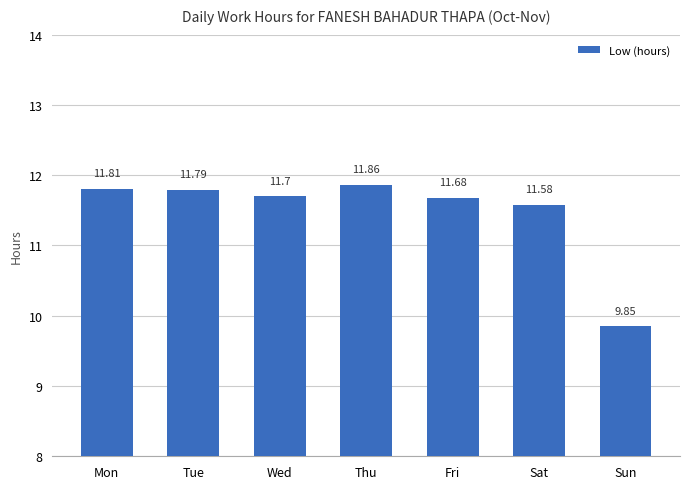

List the labels in order of value, smallest first.

Sun, Sat, Fri, Wed, Tue, Mon, Thu